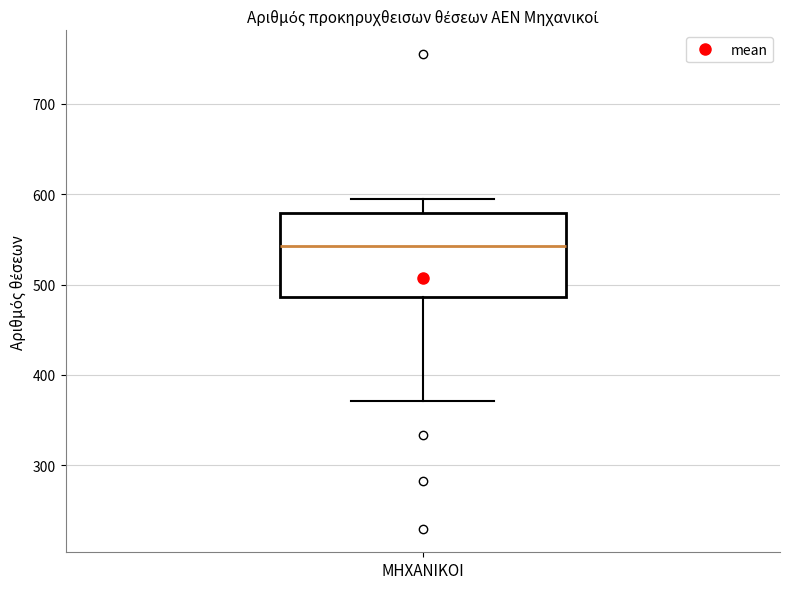

Where does the upper whisker of the box for ΜΗΧΑΝΙΚΟΙ end on the y-axis? The values are not printed on the chart, so give them approximately, as read against the axis.

600